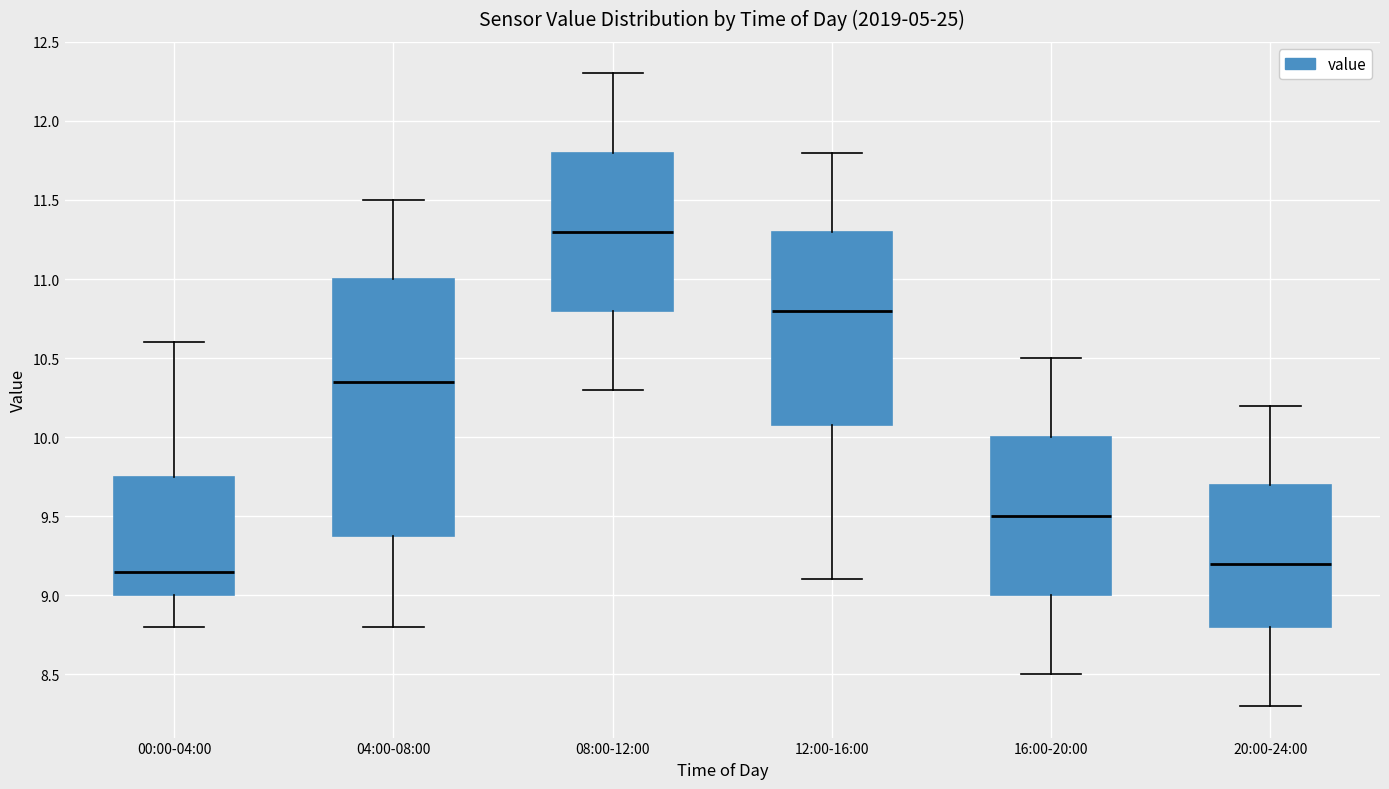

Reading left to right, read every box against the y-axis: the position of its median line, the range the box covers, and the ends of its whiskers. The values are not printed on the chart, so give them approximately, as read against the axis.

00:00-04:00: median 9.15, box 9.00 to 9.75, whiskers 8.80 to 10.60
04:00-08:00: median 10.35, box 9.40 to 11.00, whiskers 8.80 to 11.50
08:00-12:00: median 11.30, box 10.80 to 11.80, whiskers 10.30 to 12.30
12:00-16:00: median 10.80, box 10.10 to 11.30, whiskers 9.10 to 11.80
16:00-20:00: median 9.50, box 9.00 to 10.00, whiskers 8.50 to 10.50
20:00-24:00: median 9.20, box 8.80 to 9.70, whiskers 8.30 to 10.20